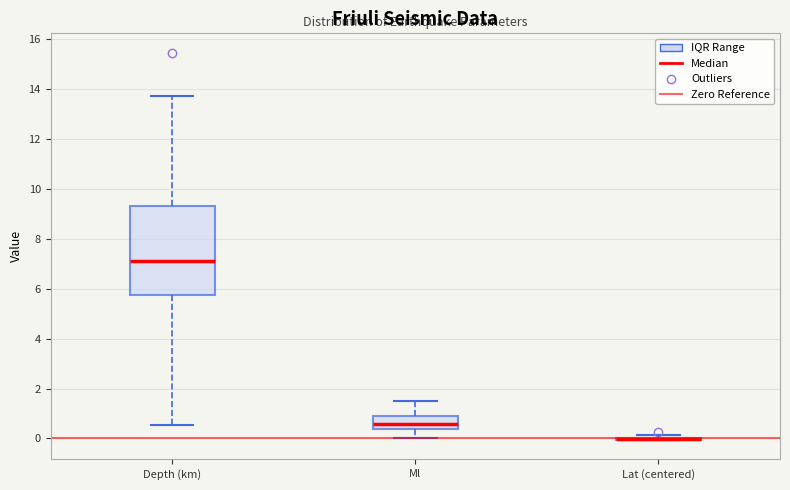

Where is the lower edge of the box for Ml on the y-axis? The values are not printed on the chart, so give them approximately, as read against the axis.

0.4